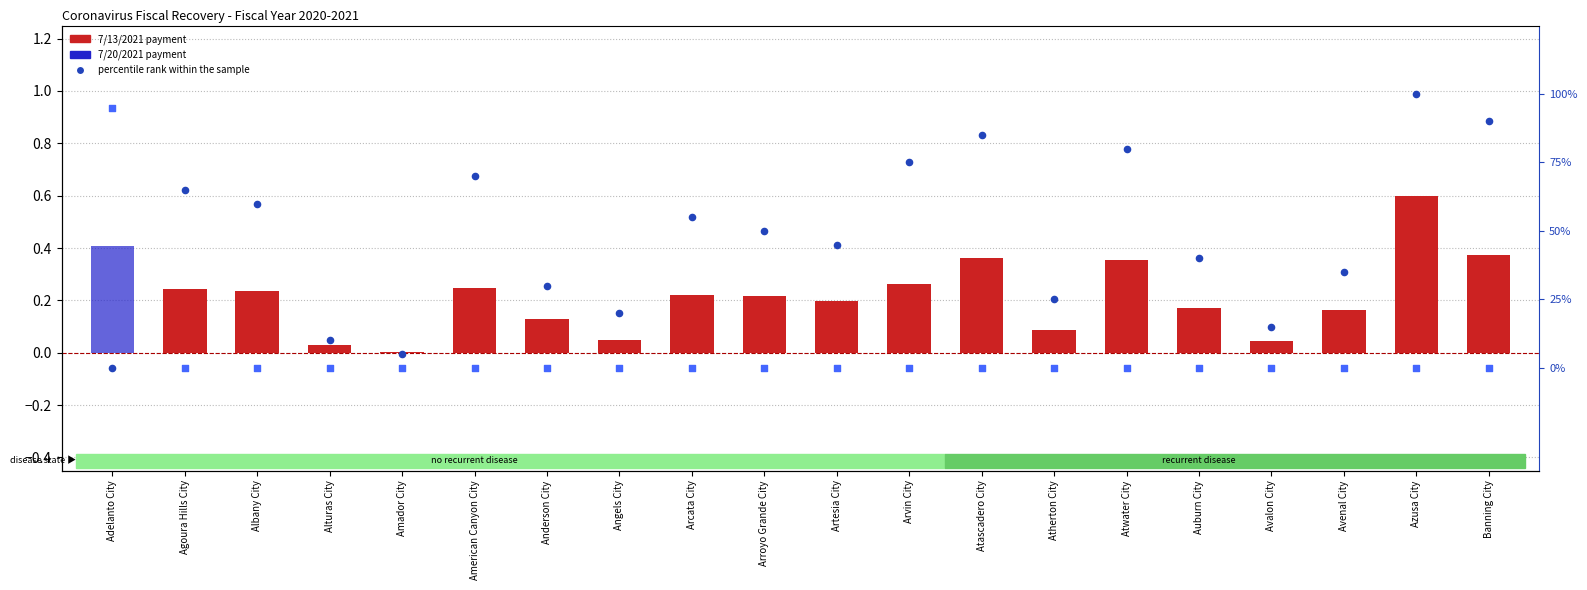

Is the value of percentile rank (7/20) at Arroyo Grande City greater than the value of 7/13/2021 at Artesia City?

No